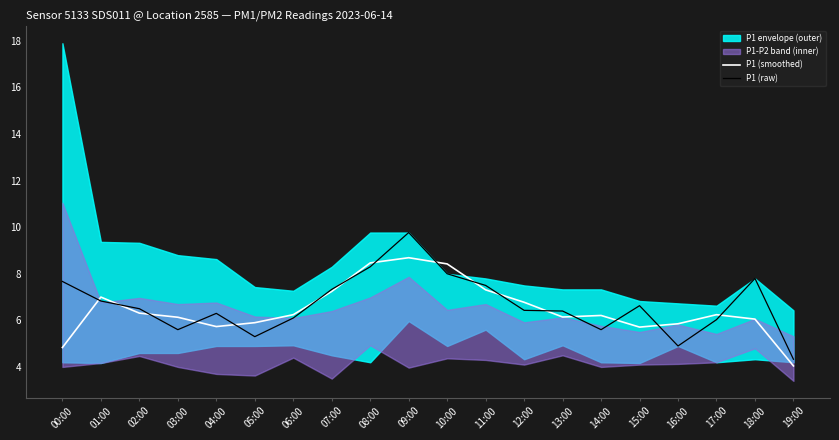

Reading right to left, extract all data points from this chart.

P1 (smoothed): 19:00=4.0	18:00=6.1	17:00=6.2	16:00=5.9	15:00=5.7	14:00=6.2	13:00=6.1	12:00=6.8	11:00=7.3	10:00=8.4	09:00=8.7	08:00=8.5	07:00=7.2	06:00=6.2	05:00=5.9	04:00=5.7	03:00=6.1	02:00=6.3	01:00=7.0	00:00=4.8
P1 (raw): 19:00=4.3	18:00=7.8	17:00=6.0	16:00=4.9	15:00=6.6	14:00=5.6	13:00=6.4	12:00=6.4	11:00=7.5	10:00=8.0	09:00=9.8	08:00=8.3	07:00=7.3	06:00=6.1	05:00=5.3	04:00=6.3	03:00=5.6	02:00=6.5	01:00=6.8	00:00=7.7